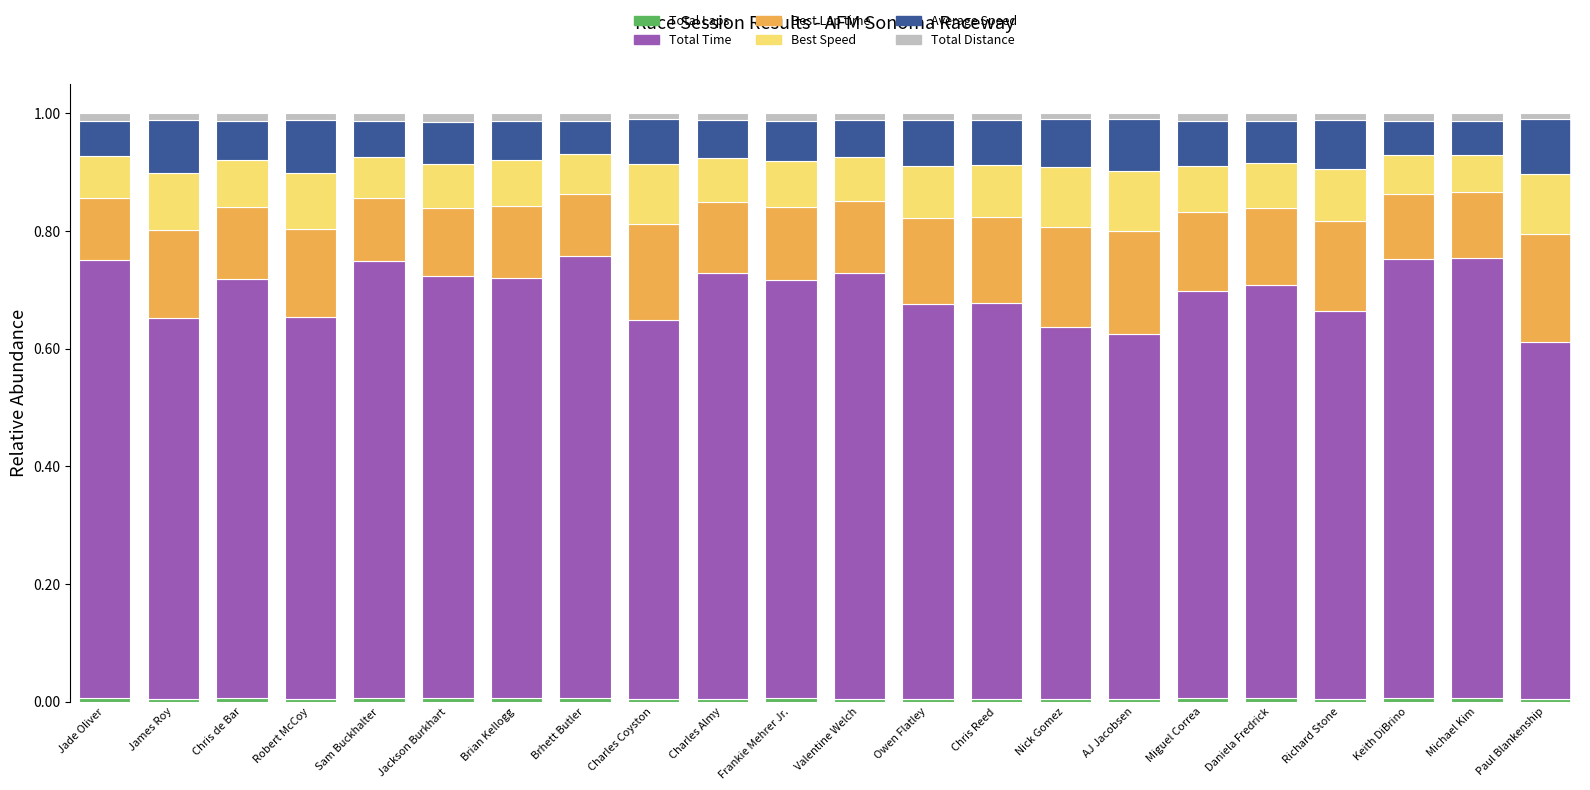

Count the number of categories in the chart.

22